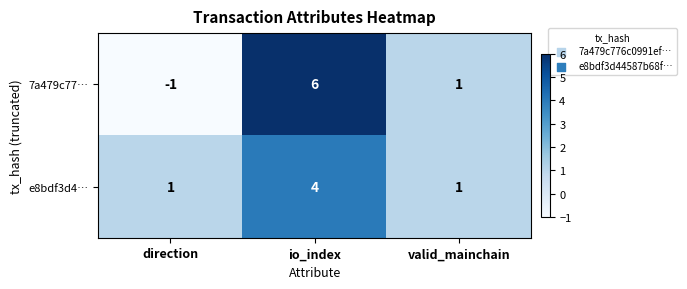

Count the number of categories in the chart.

3